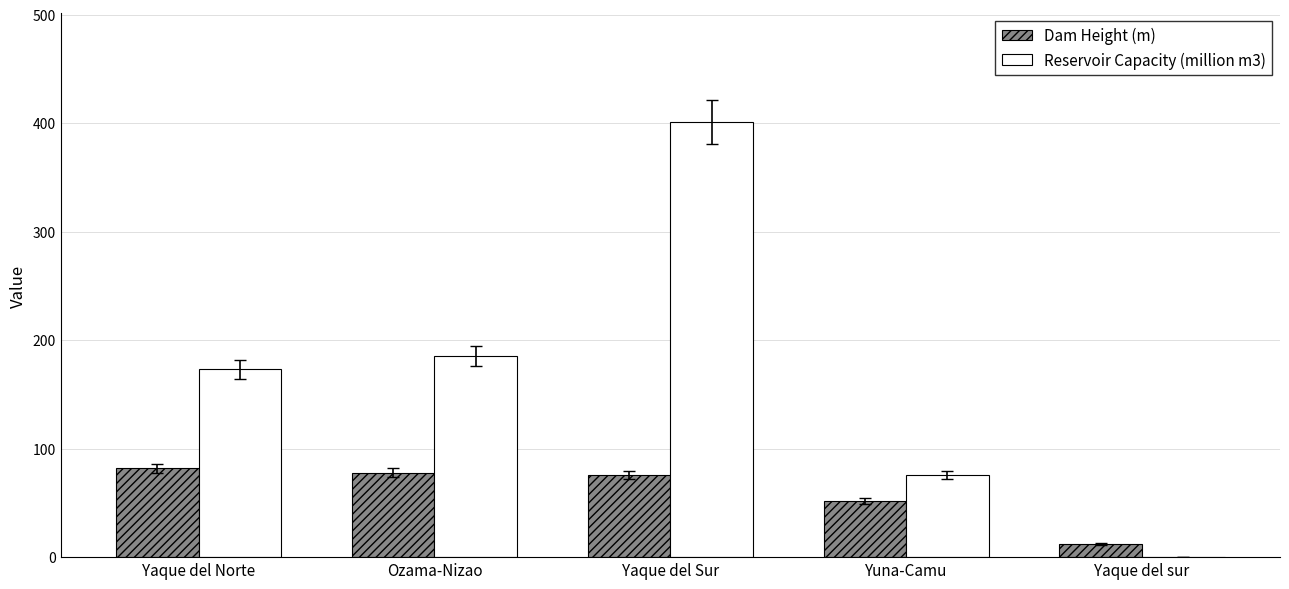

What is the approximate value of Dam Height (m) at Yuna-Camu?

52.0